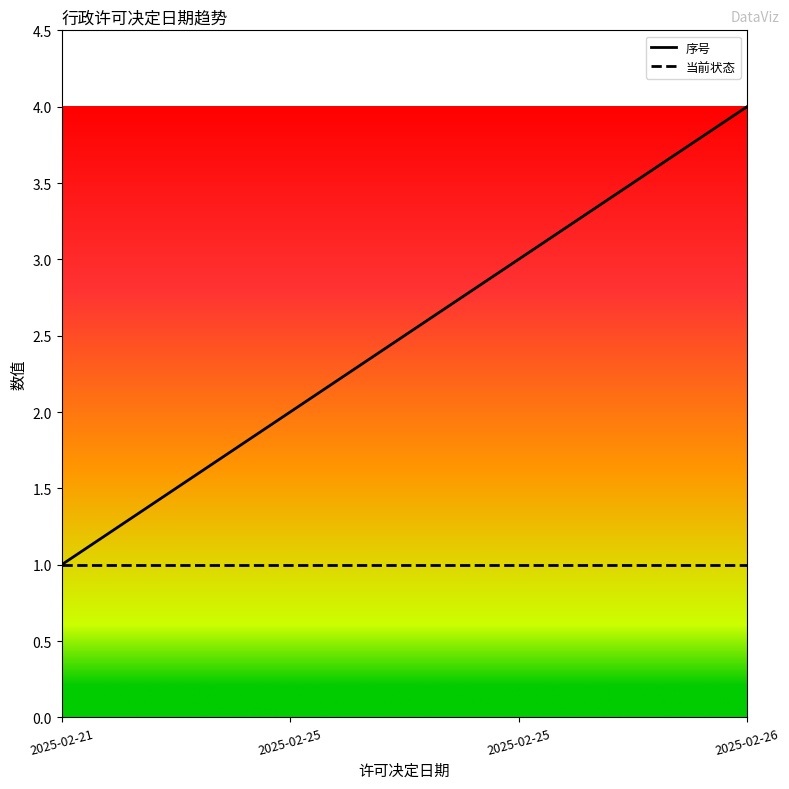

True or false: 当前状态 and 序号 intersect in this chart.

False